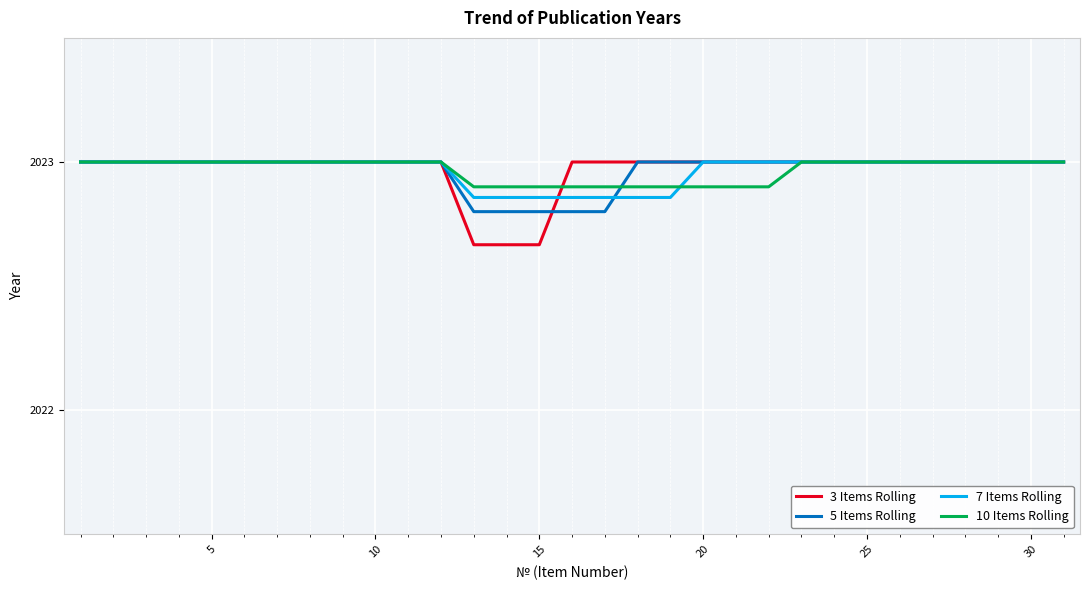

What is the maximum value for 10 Items Rolling?

2023.0